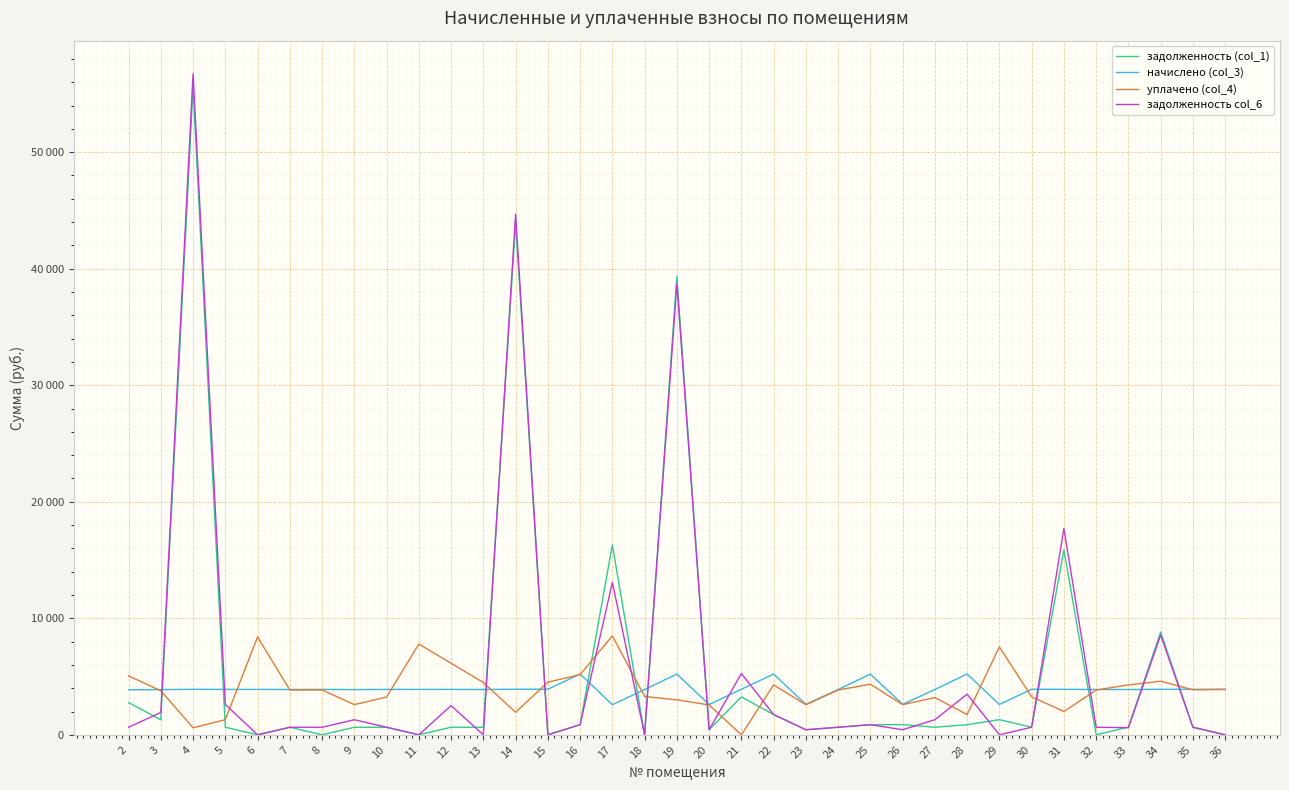

Does the chart display data point markers on the line(s)?

No